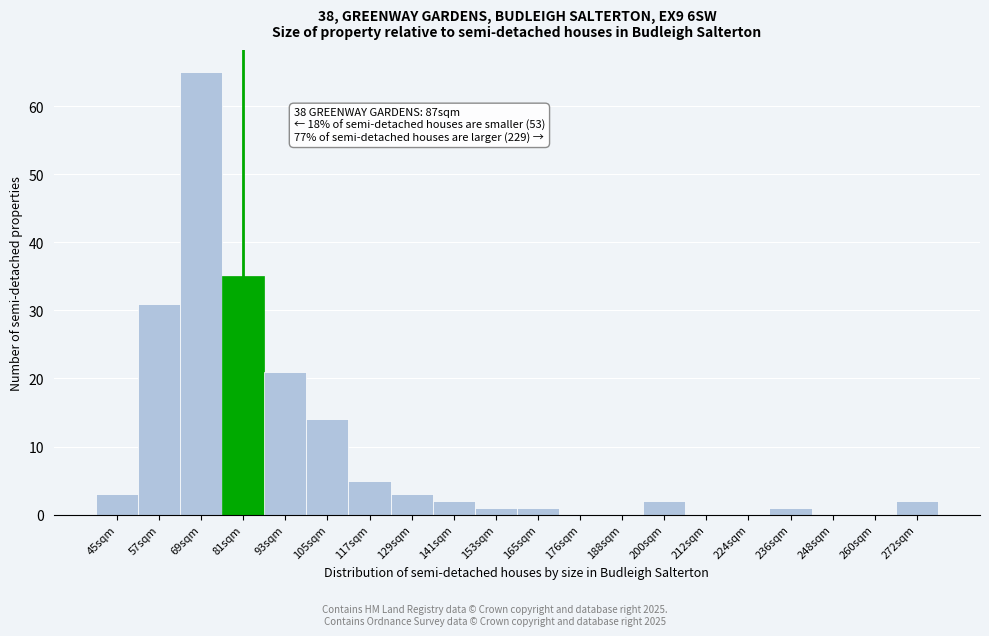

Reading left to right, what are all the values shown in this chart?

45sqm=3	57sqm=31	69sqm=65	81sqm=35	93sqm=21	105sqm=14	117sqm=5	129sqm=3	141sqm=2	153sqm=1	165sqm=1	176sqm=0	188sqm=0	200sqm=2	212sqm=0	224sqm=0	236sqm=1	248sqm=0	260sqm=0	272sqm=2